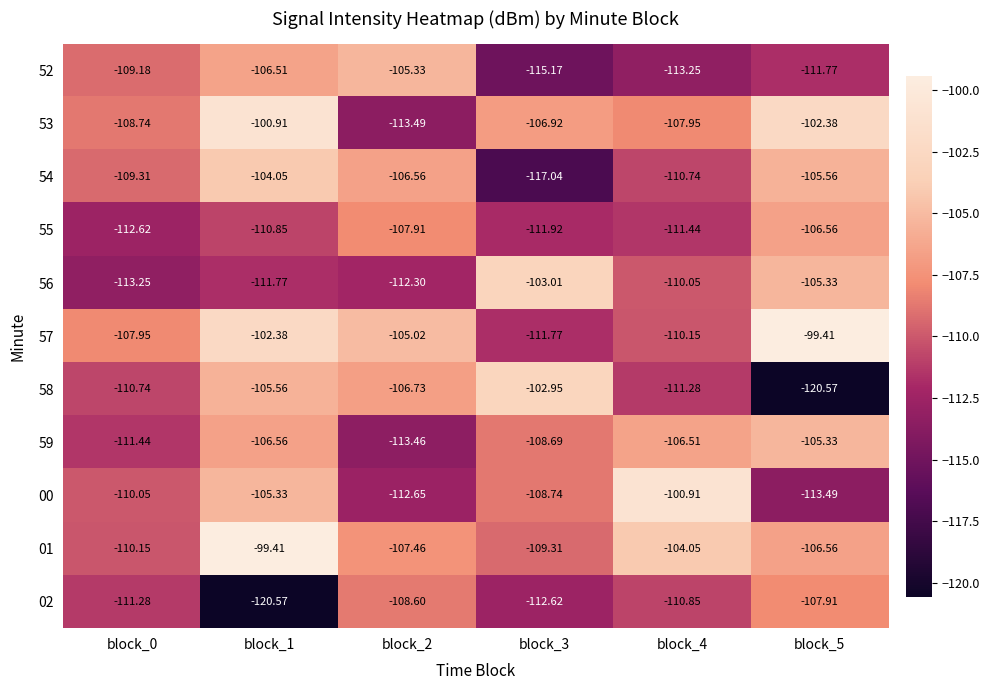

Reading left to right, transcribe all the data shown in this chart.

52: block_0=-109.2	block_1=-106.5	block_2=-105.3	block_3=-115.2	block_4=-113.2	block_5=-111.8
53: block_0=-108.7	block_1=-100.9	block_2=-113.5	block_3=-106.9	block_4=-108.0	block_5=-102.4
54: block_0=-109.3	block_1=-104.0	block_2=-106.6	block_3=-117.0	block_4=-110.7	block_5=-105.6
55: block_0=-112.6	block_1=-110.8	block_2=-107.9	block_3=-111.9	block_4=-111.4	block_5=-106.6
56: block_0=-113.2	block_1=-111.8	block_2=-112.3	block_3=-103.0	block_4=-110.0	block_5=-105.3
57: block_0=-108.0	block_1=-102.4	block_2=-105.0	block_3=-111.8	block_4=-110.2	block_5=-99.4
58: block_0=-110.7	block_1=-105.6	block_2=-106.7	block_3=-103.0	block_4=-111.3	block_5=-120.6
59: block_0=-111.4	block_1=-106.6	block_2=-113.5	block_3=-108.7	block_4=-106.5	block_5=-105.3
00: block_0=-110.0	block_1=-105.3	block_2=-112.7	block_3=-108.7	block_4=-100.9	block_5=-113.5
01: block_0=-110.2	block_1=-99.4	block_2=-107.5	block_3=-109.3	block_4=-104.0	block_5=-106.6
02: block_0=-111.3	block_1=-120.6	block_2=-108.6	block_3=-112.6	block_4=-110.8	block_5=-107.9